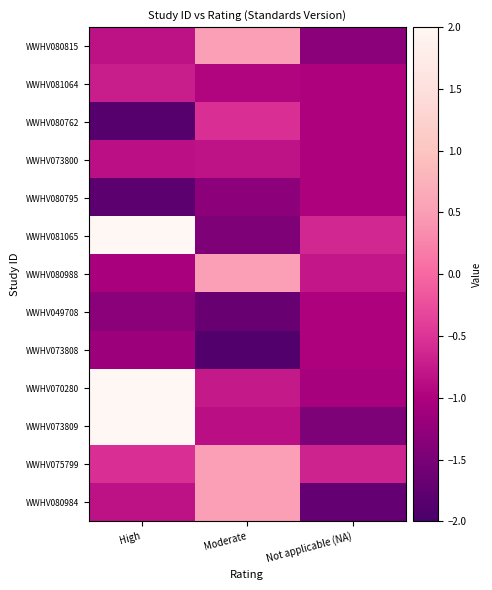

Reading right to left, transcribe all the data shown in this chart.

WWHV080815: Not applicable (NA)=-1.3	Moderate=0.5	High=-0.8
WWHV081064: Not applicable (NA)=-1.0	Moderate=-1.0	High=-0.7
WWHV080762: Not applicable (NA)=-1.0	Moderate=-0.5	High=-1.9
WWHV073800: Not applicable (NA)=-1.0	Moderate=-0.8	High=-0.9
WWHV080795: Not applicable (NA)=-1.0	Moderate=-1.3	High=-1.8
WWHV081065: Not applicable (NA)=-0.6	Moderate=-1.4	High=2.0
WWHV080988: Not applicable (NA)=-0.8	Moderate=0.5	High=-1.0
WWHV049708: Not applicable (NA)=-1.0	Moderate=-1.7	High=-1.3
WWHV073808: Not applicable (NA)=-1.0	Moderate=-1.9	High=-1.2
WWHV070280: Not applicable (NA)=-1.1	Moderate=-0.8	High=2.0
WWHV073809: Not applicable (NA)=-1.5	Moderate=-0.9	High=2.0
WWHV075799: Not applicable (NA)=-0.7	Moderate=0.5	High=-0.5
WWHV080984: Not applicable (NA)=-1.7	Moderate=0.5	High=-0.8